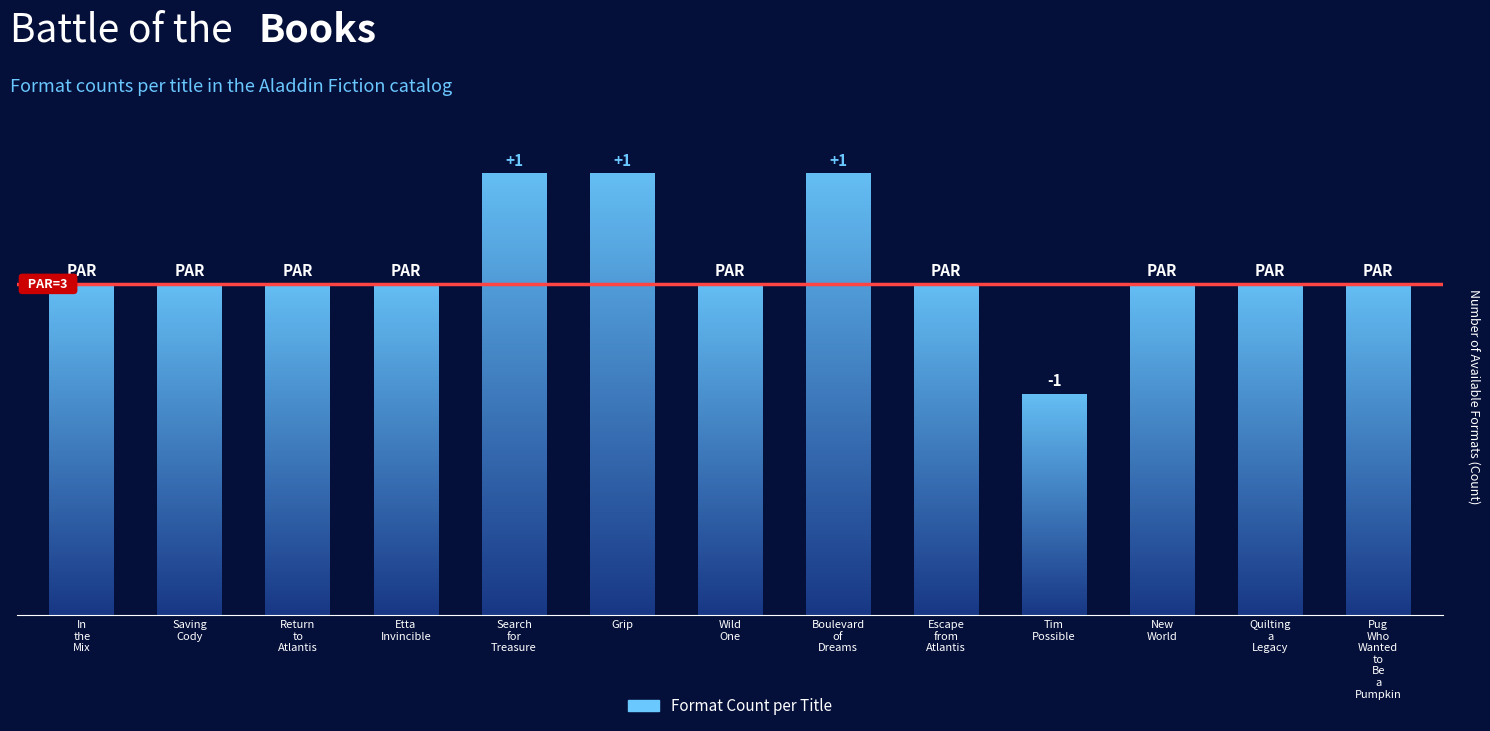

The chart shows a value of 3 at Etta Invincible. True or false?

True